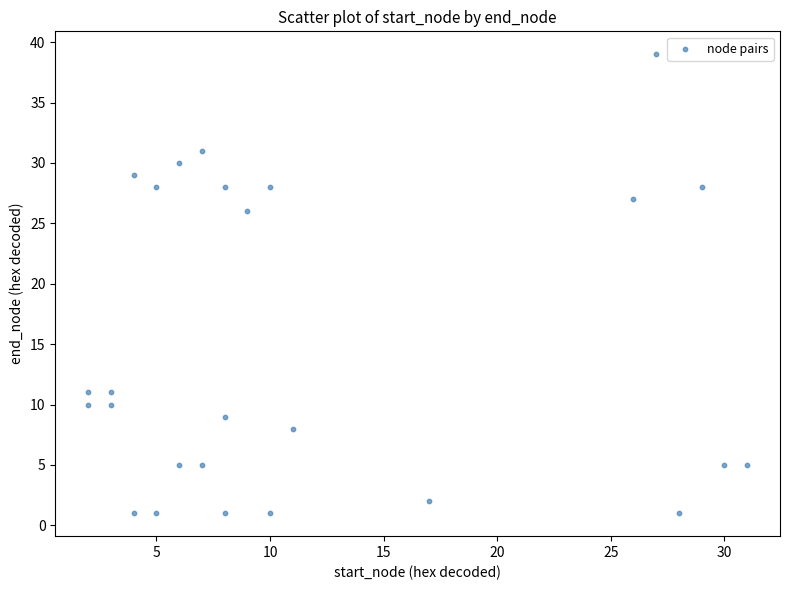

What is the range of Y values (max minus min)?

38